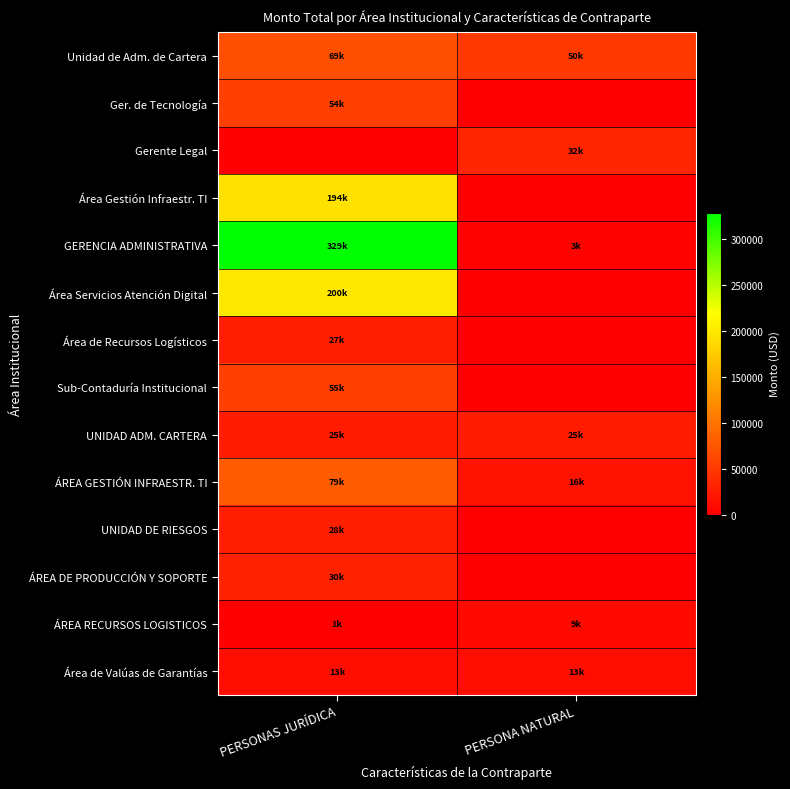

Reading left to right, extract all data points from this chart.

Unidad de Adm. de Cartera: PERSONAS JURÍDICA=68811.1	PERSONA NATURAL=49511.1
Ger. de Tecnología: PERSONAS JURÍDICA=54000.0	PERSONA NATURAL=0.0
Gerente Legal: PERSONAS JURÍDICA=0.0	PERSONA NATURAL=32400.0
Área Gestión Infraestr. TI: PERSONAS JURÍDICA=193949.9	PERSONA NATURAL=0.0
GERENCIA ADMINISTRATIVA: PERSONAS JURÍDICA=328838.4	PERSONA NATURAL=3000.0
Área Servicios Atención Digital: PERSONAS JURÍDICA=200000.0	PERSONA NATURAL=0.0
Área de Recursos Logísticos: PERSONAS JURÍDICA=26616.0	PERSONA NATURAL=0.0
Sub-Contaduría Institucional: PERSONAS JURÍDICA=54628.0	PERSONA NATURAL=0.0
UNIDAD ADM. CARTERA: PERSONAS JURÍDICA=25000.0	PERSONA NATURAL=25000.0
ÁREA GESTIÓN INFRAESTR. TI: PERSONAS JURÍDICA=79425.5	PERSONA NATURAL=15884.3
UNIDAD DE RIESGOS: PERSONAS JURÍDICA=28087.4	PERSONA NATURAL=0.0
ÁREA DE PRODUCCIÓN Y SOPORTE: PERSONAS JURÍDICA=29859.4	PERSONA NATURAL=0.0
ÁREA RECURSOS LOGISTICOS: PERSONAS JURÍDICA=737.3	PERSONA NATURAL=9000.0
Área de Valúas de Garantías: PERSONAS JURÍDICA=12560.0	PERSONA NATURAL=12560.0